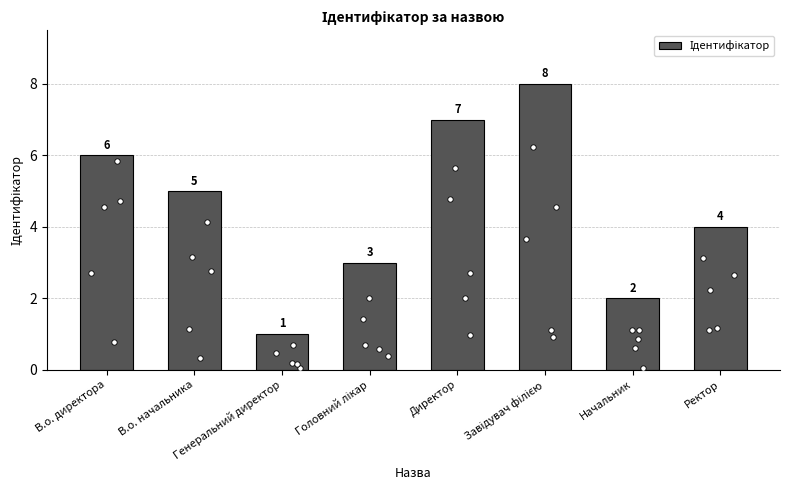

What is the change in value from Генеральний директор to Ректор?

+3